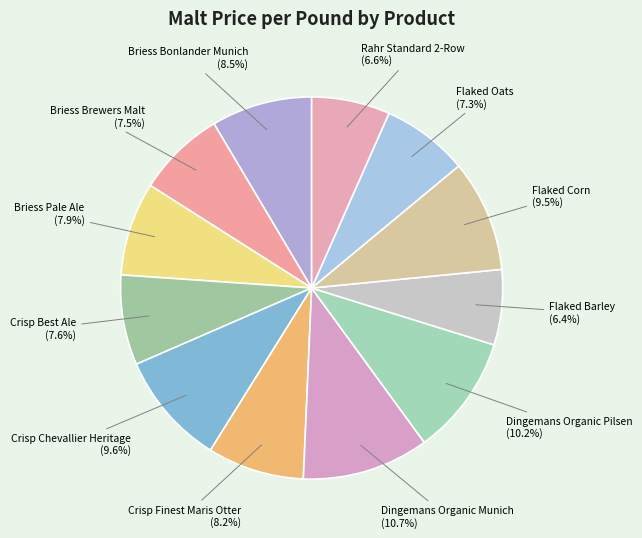

True or false: Dingemans Organic Pilsen accounts for 20% of the total.

False